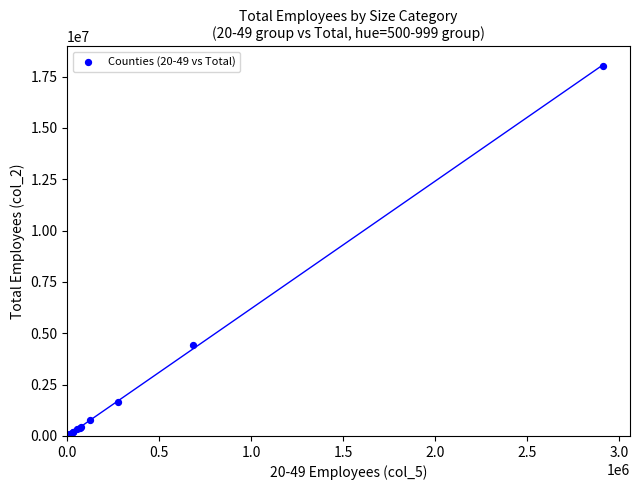

What Y value in the scatter plot is closest to 9014025?

4435133